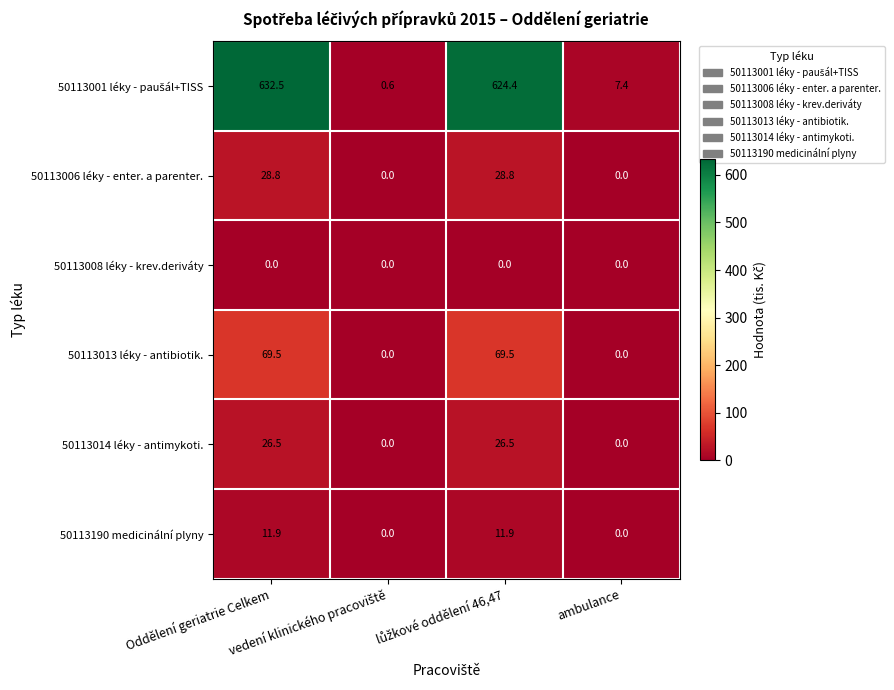

How many data points in 50113013 léky - antibiotik. are above 69?

2